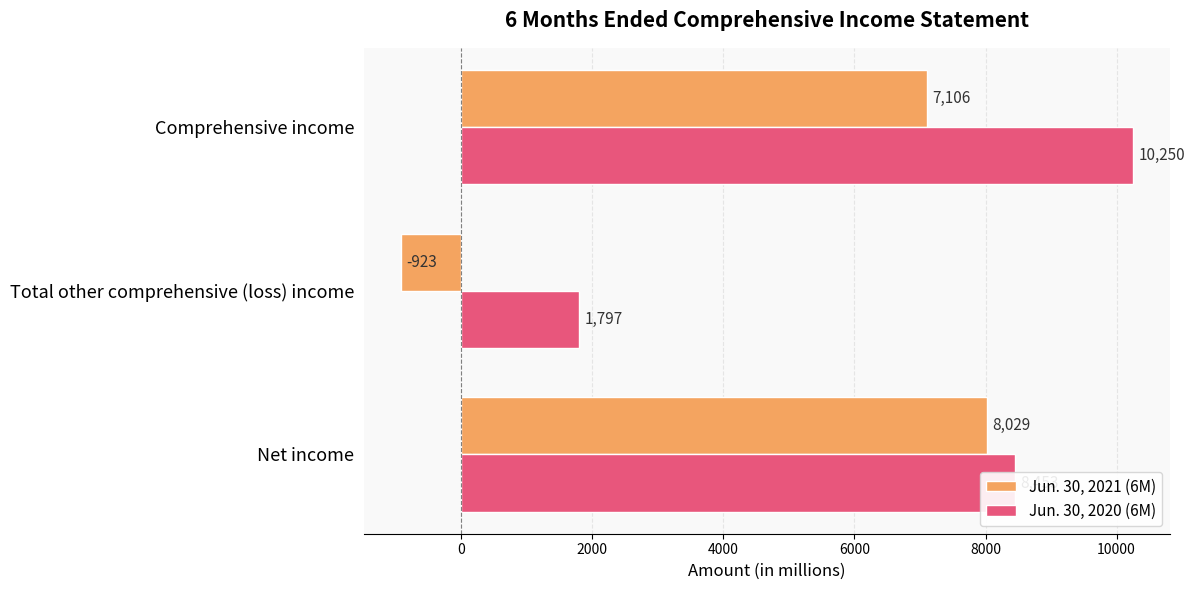

What is the difference between the maximum and minimum values in the Jun. 30, 2021 (6M) series?

8952